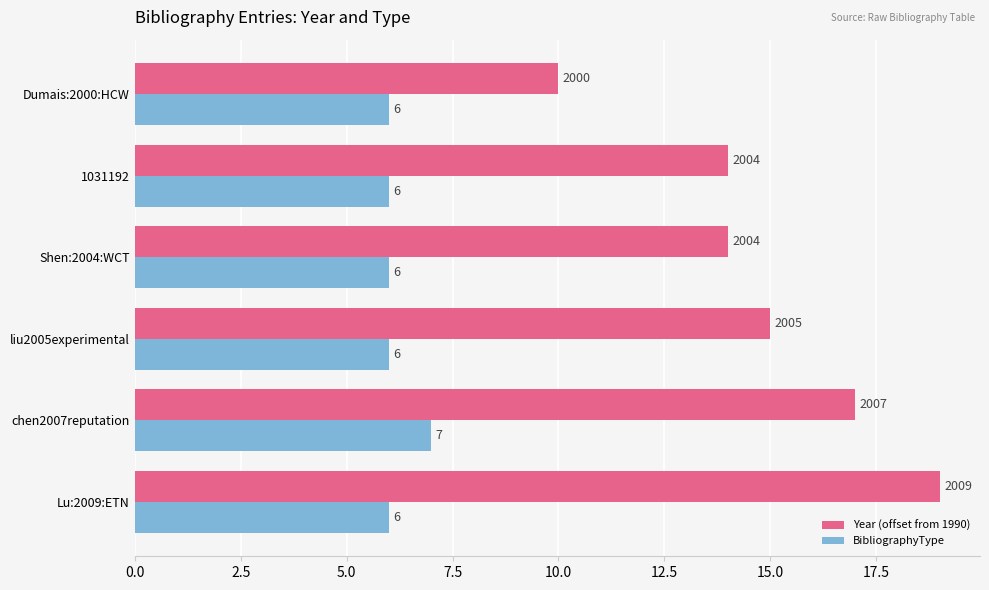

Which series has the largest range (max minus min)?

Year (offset from 1990)